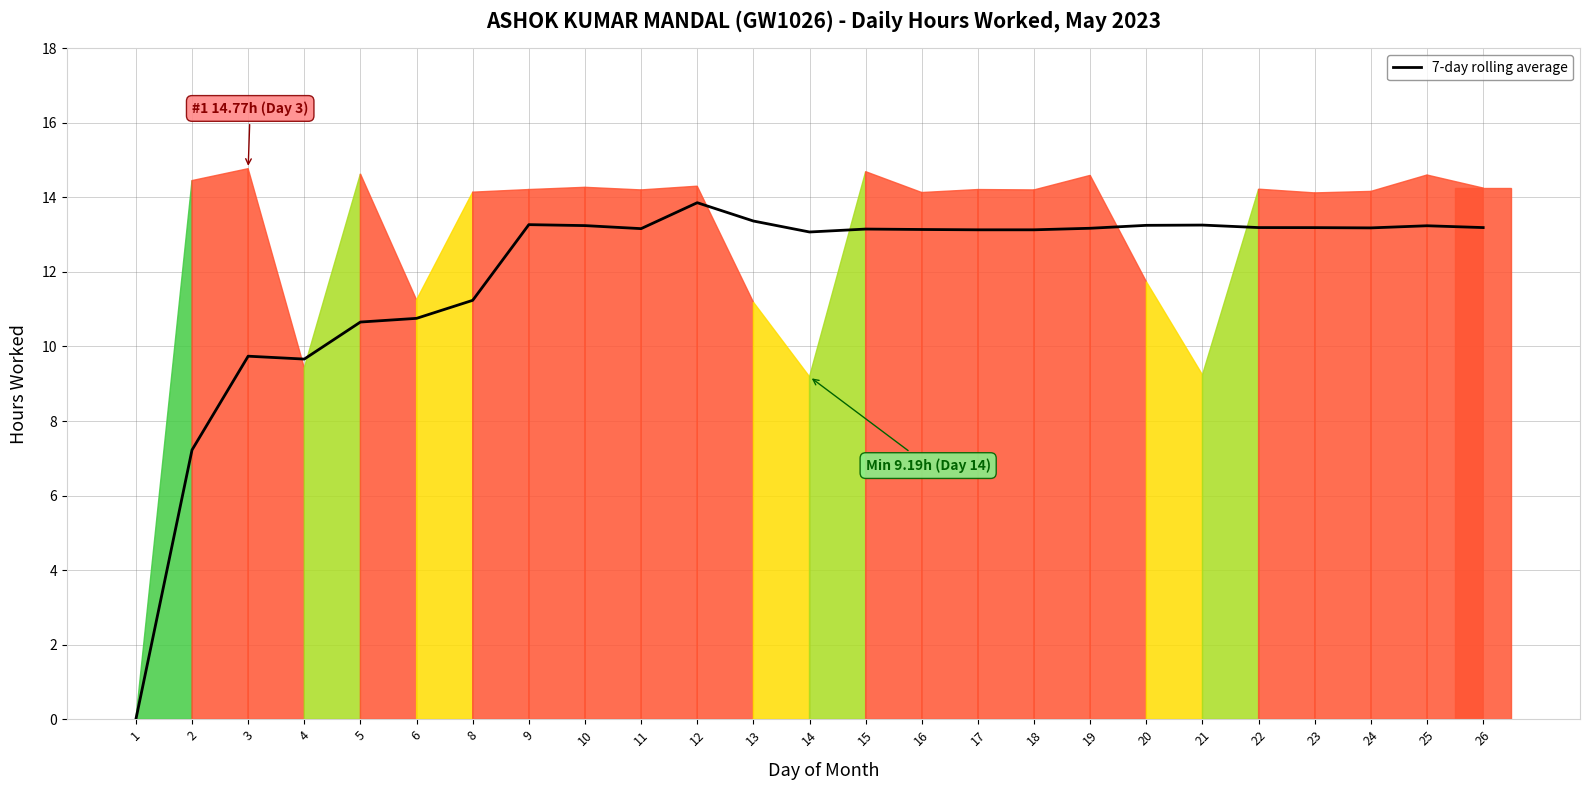

What is the difference between the maximum and minimum values?

13.9